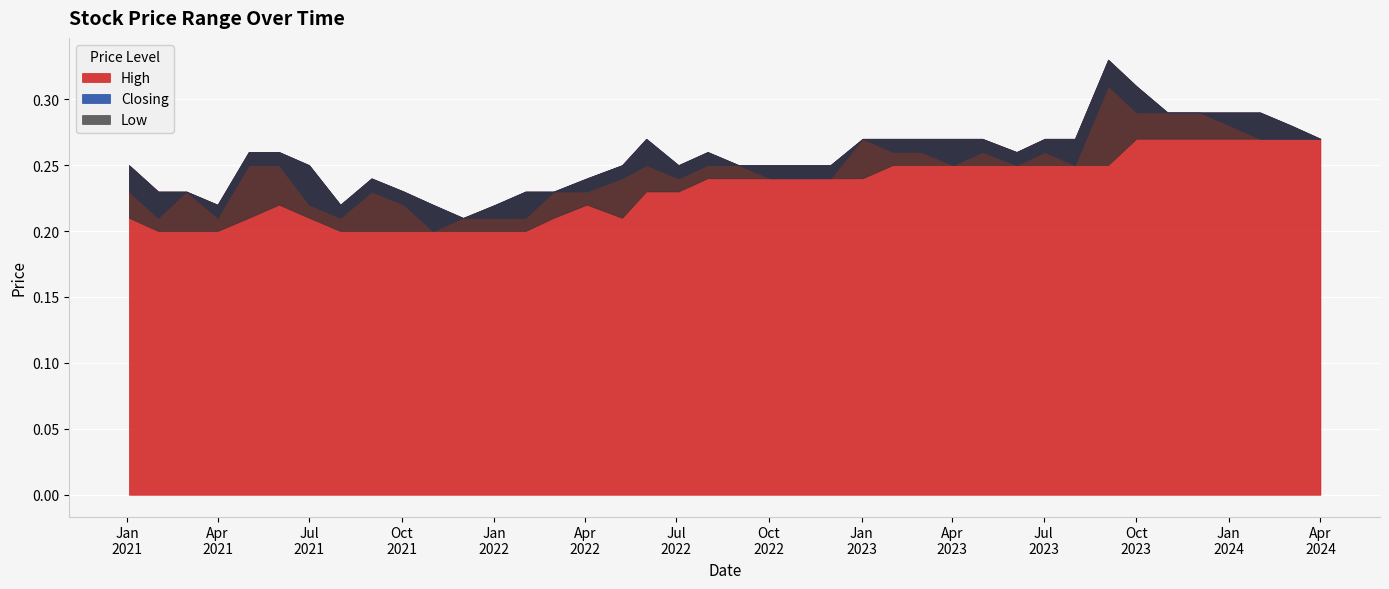

Rank the series at 01/12/2022 from lowest to highest value.

Closing, Low, High